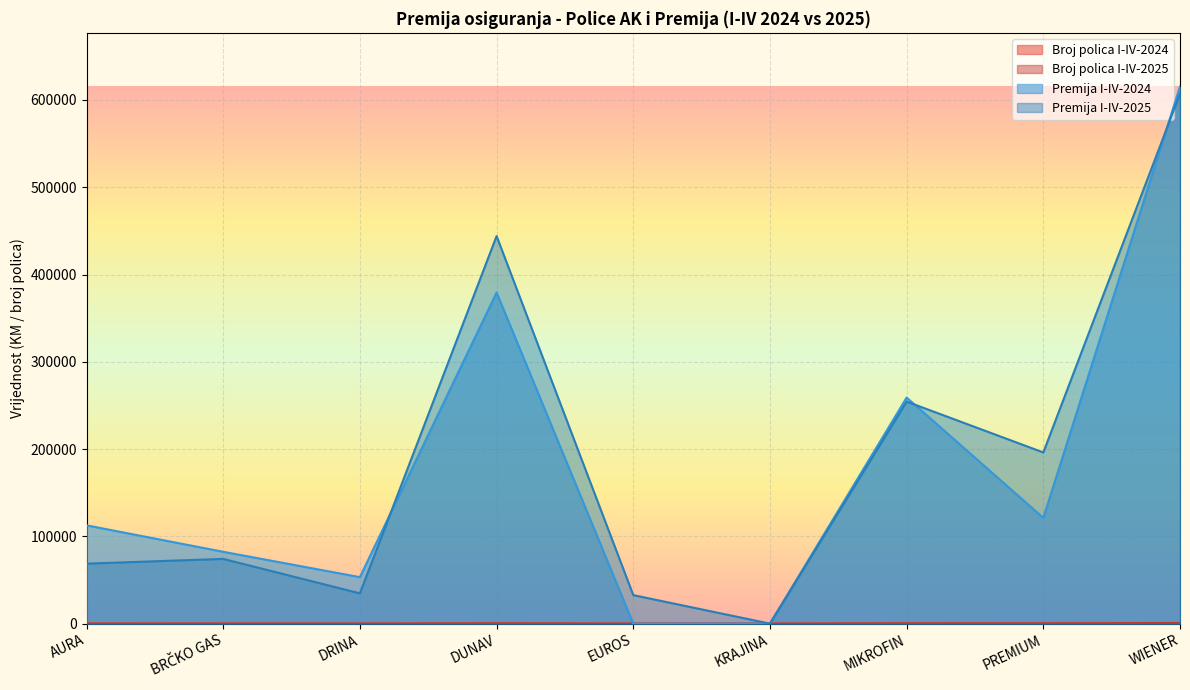

Reading left to right, transcribe all the data shown in this chart.

Broj polica I-IV-2024: AURA=164	BRČKO GAS=109	DRINA=46	DUNAV=316	EUROS=0	KRAJINA=0	MIKROFIN=280	PREMIUM=179	WIENER=695
Broj polica I-IV-2025: AURA=116	BRČKO GAS=118	DRINA=25	DUNAV=308	EUROS=57	KRAJINA=0	MIKROFIN=314	PREMIUM=293	WIENER=602
Premija I-IV-2024: AURA=112621	BRČKO GAS=82300	DRINA=53255	DUNAV=379362	EUROS=0	KRAJINA=0	MIKROFIN=259011	PREMIUM=121206	WIENER=615350
Premija I-IV-2025: AURA=68716	BRČKO GAS=74166	DRINA=34680	DUNAV=444052	EUROS=32666	KRAJINA=0	MIKROFIN=254400	PREMIUM=196118	WIENER=607135